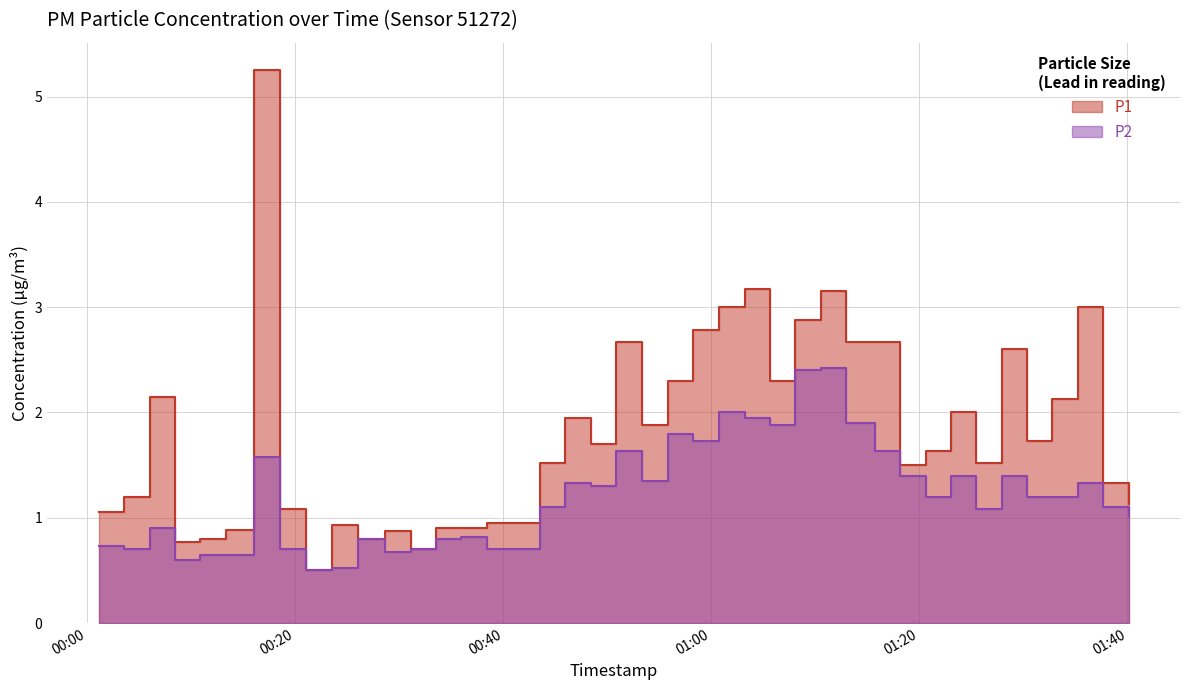

Which has a higher value, 2022-11-18T00:03:32 or 2022-11-18T01:00:43?

2022-11-18T01:00:43